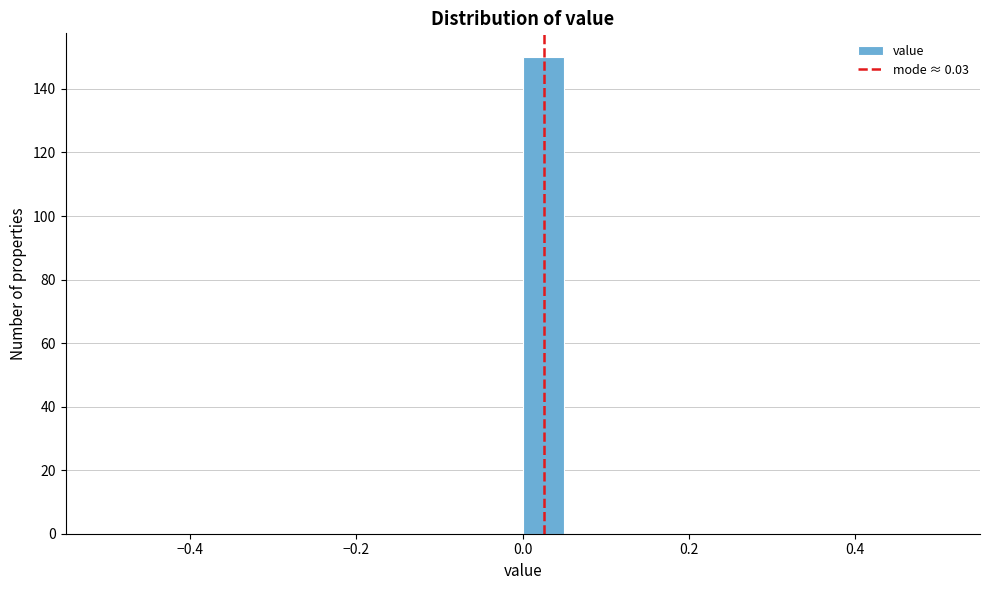

Read against the x-axis, roughly where is the centre of the tallest bar?

0.02